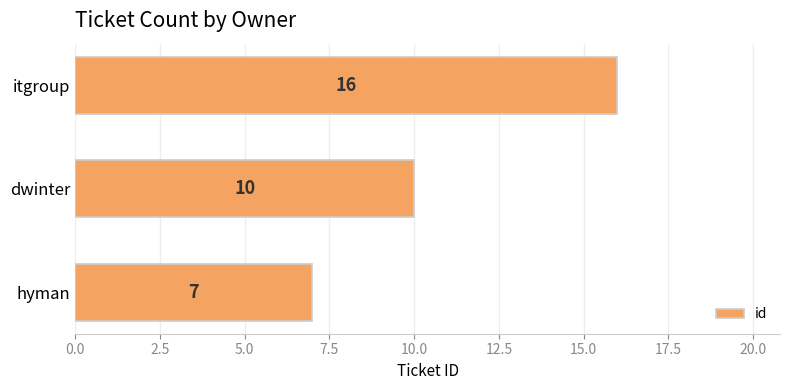

How many distinct data groups are displayed?

1